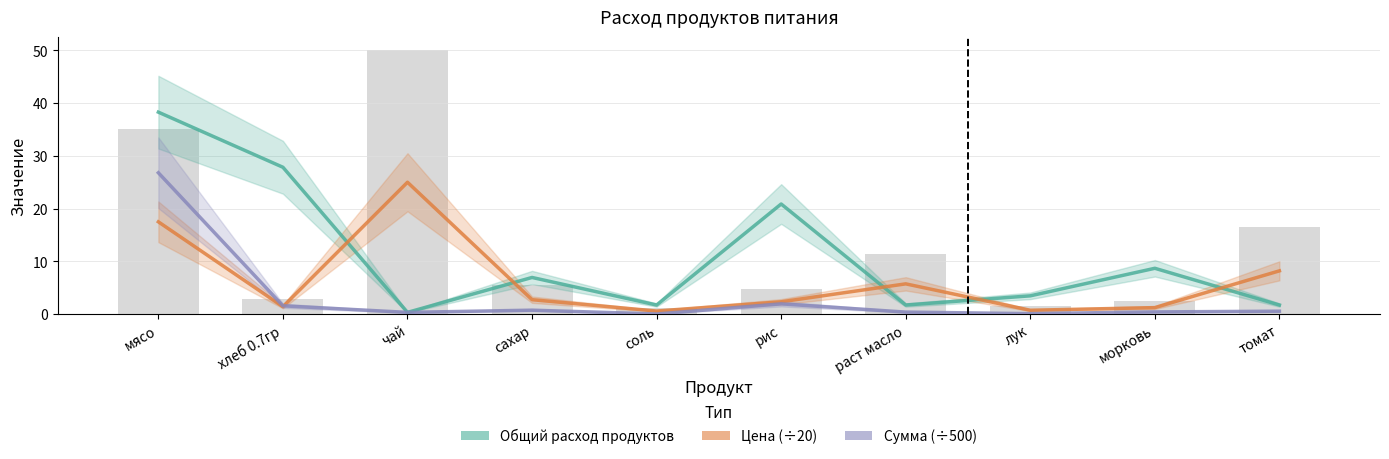

What is the average value of the Сумма (÷500) series?

3.3